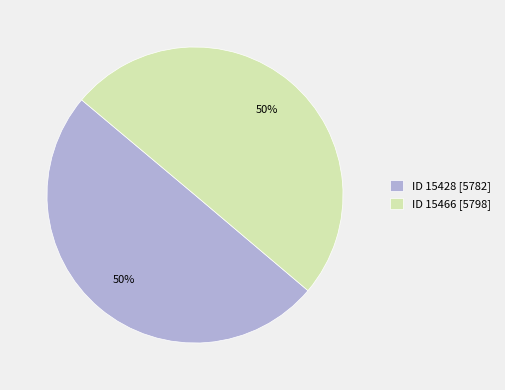

To the nearest percent, what is the combined percentage of ID 15466 [5798] and ID 15428 [5782]?

100%